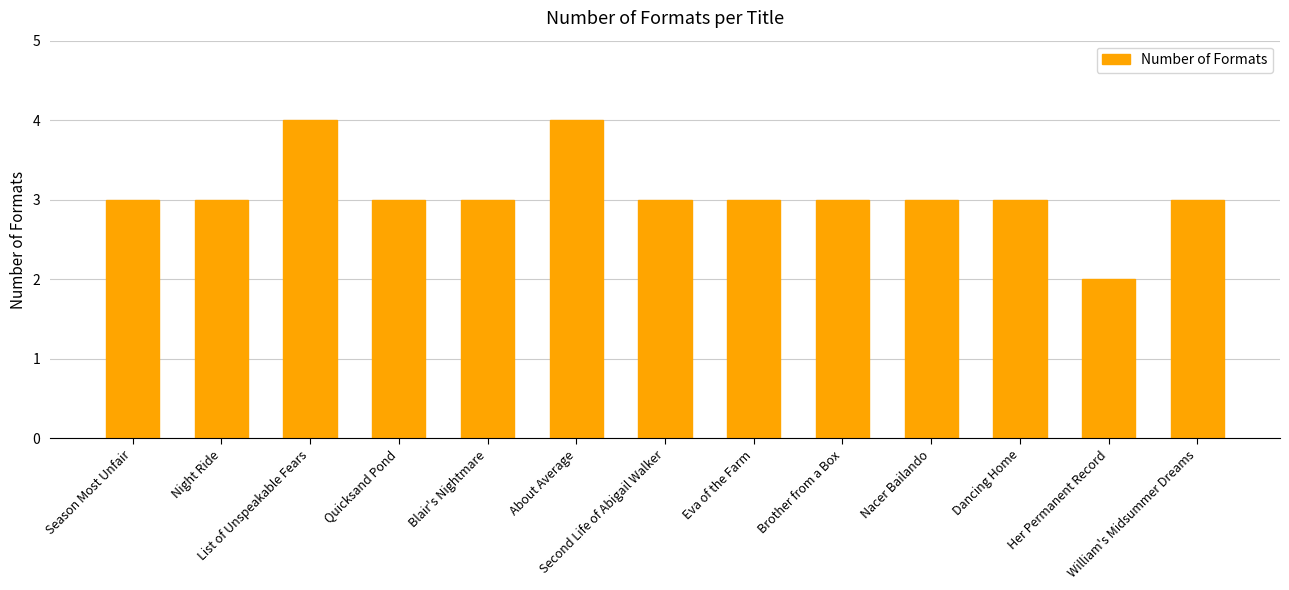

Count the values in the range 3 to 4.

12